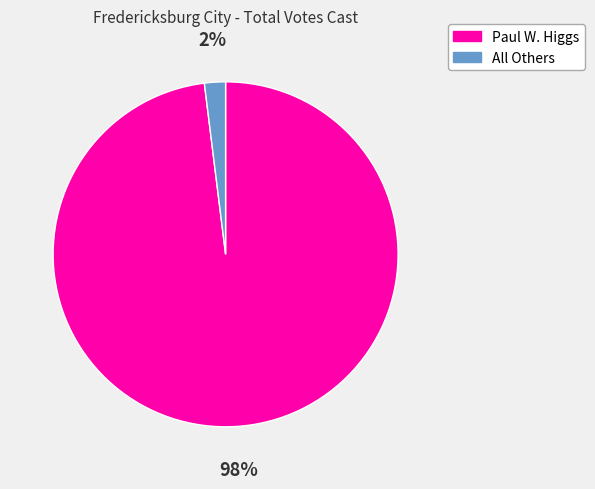

How many segments does this pie chart have?

2